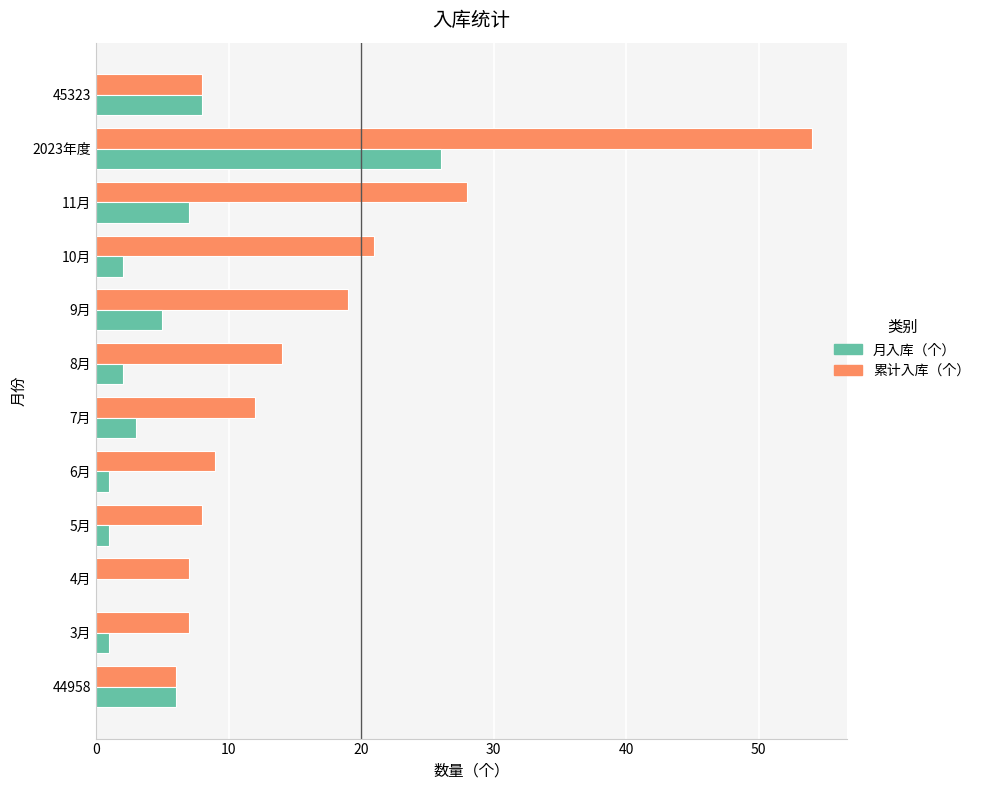

What is the average value of the 月入库（个） series?

5